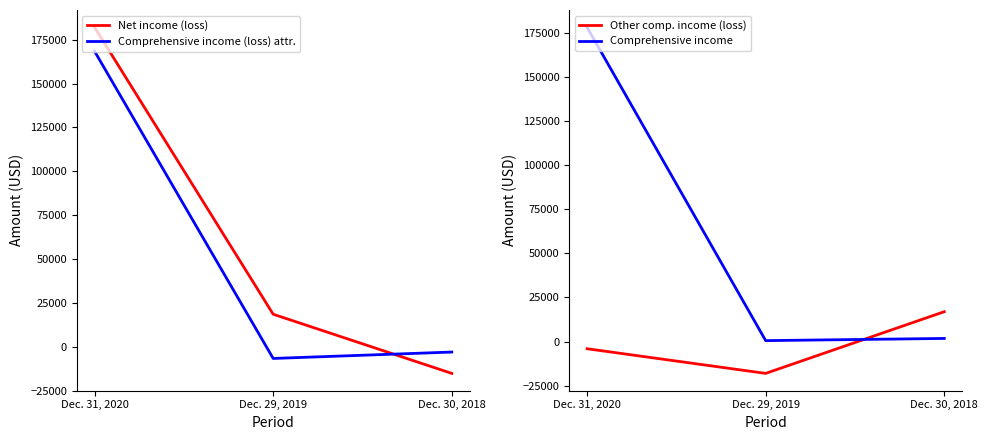

List the series in order of their peak value, lowest first.

Other comp. income (loss), Comprehensive income (loss) attr., Comprehensive income, Net income (loss)